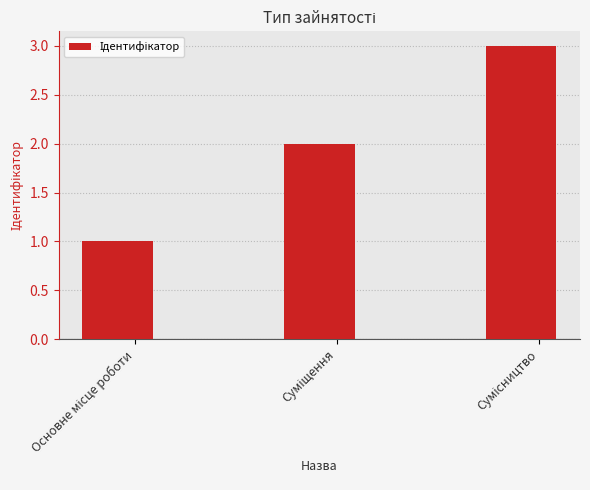

What is the sum of all values?

6